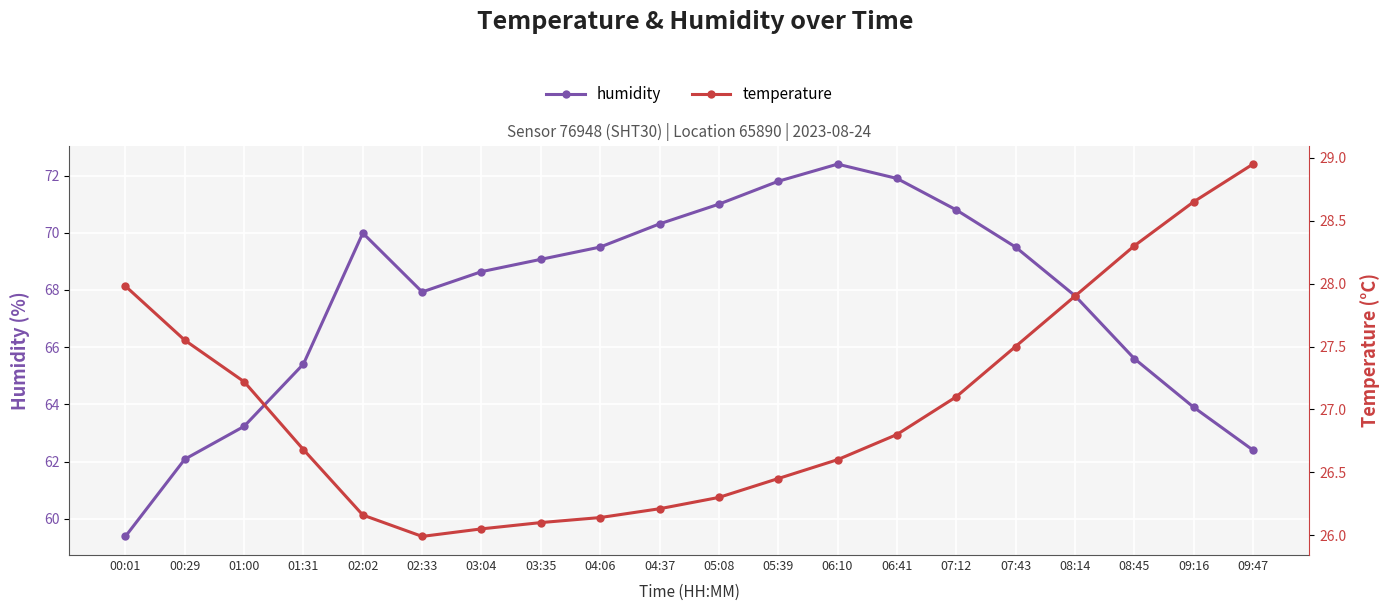

What is the spread (max minus min) of values at 08:14?

39.9